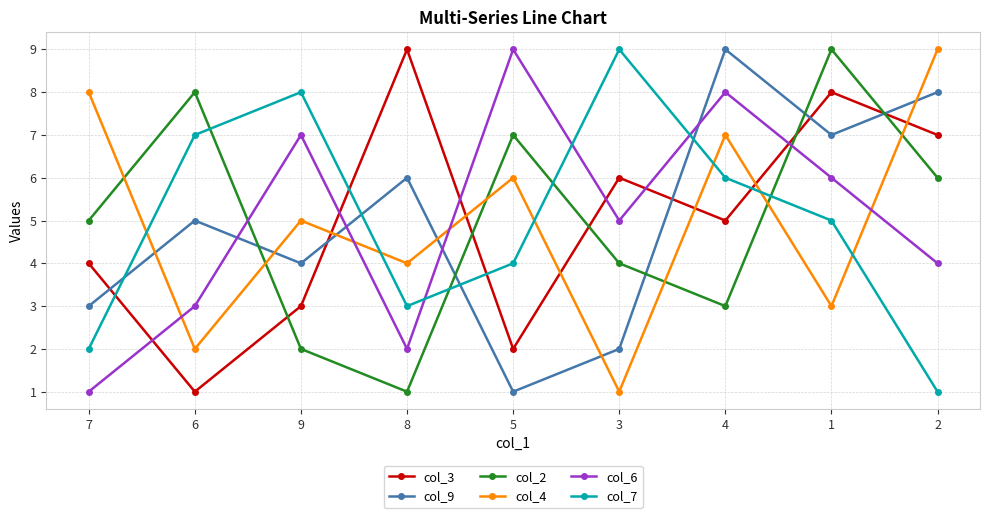

What is the approximate value of col_6 at 3?

5